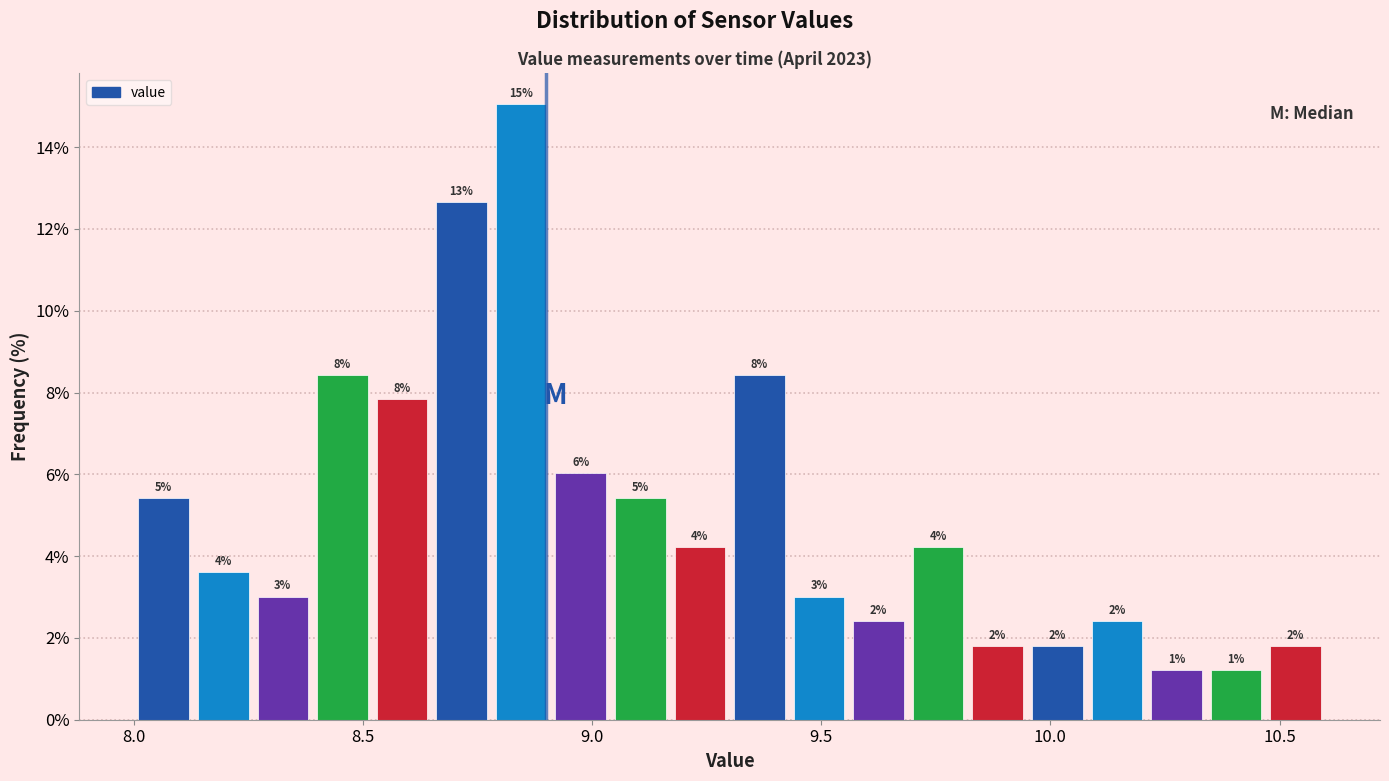

Around what value on the x-axis is the tallest bar? Give the approximate position of its centre, as read against the axis.

8.85